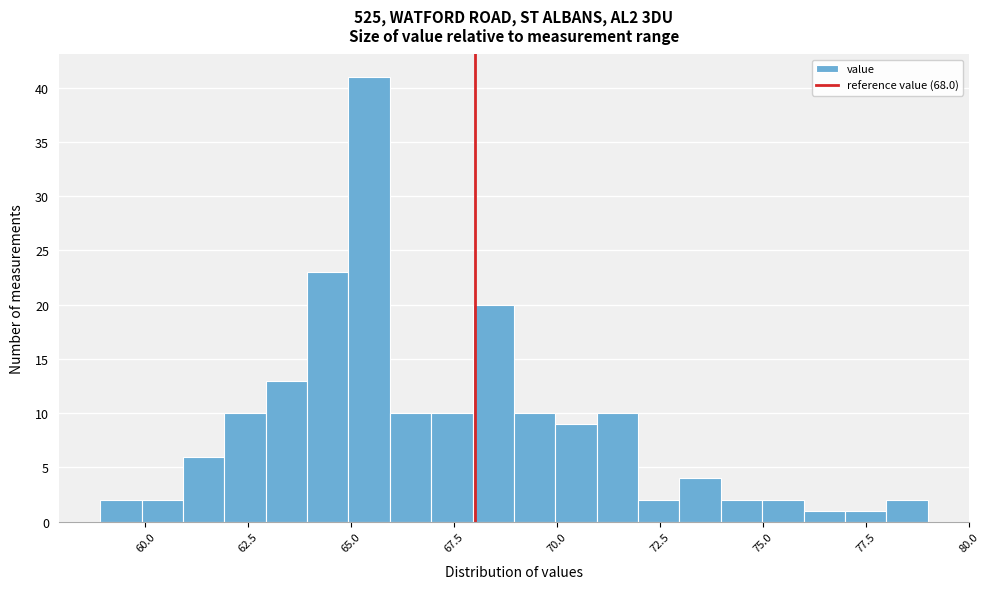

Around what value on the x-axis is the tallest bar? Give the approximate position of its centre, as read against the axis.

65.5